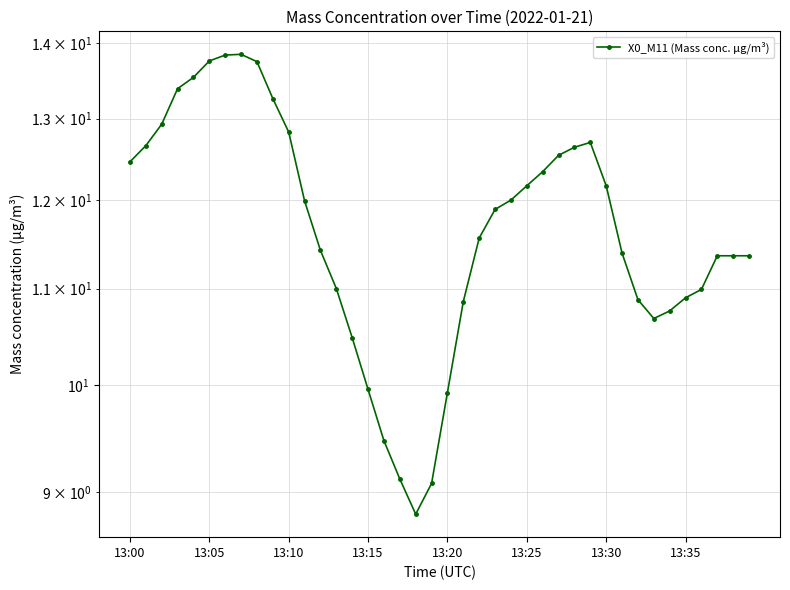

What is the label of the 5th point from the right?

13:35